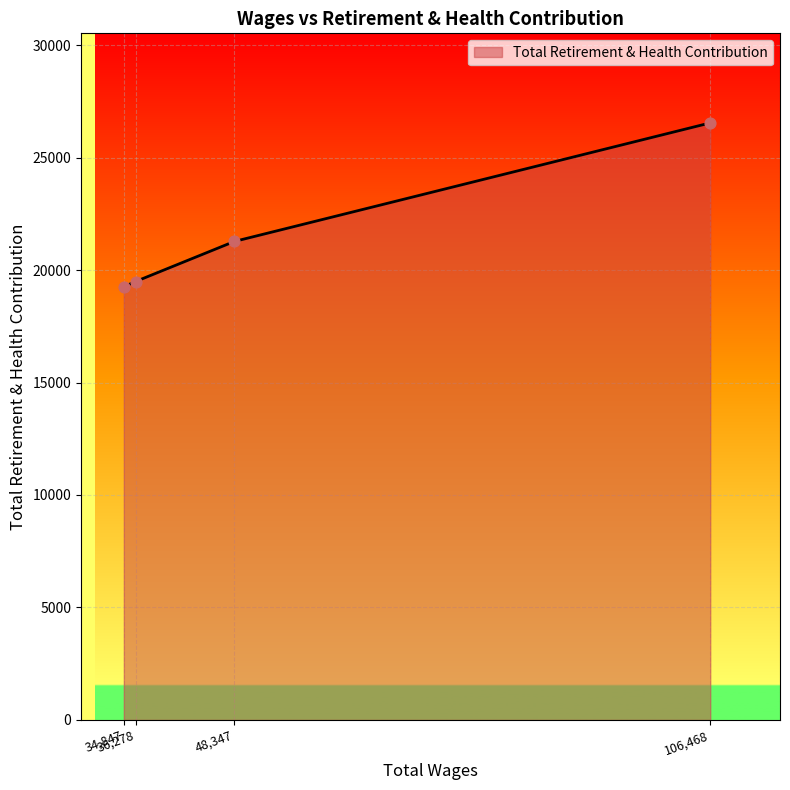

What is the greatest value displayed?

26542